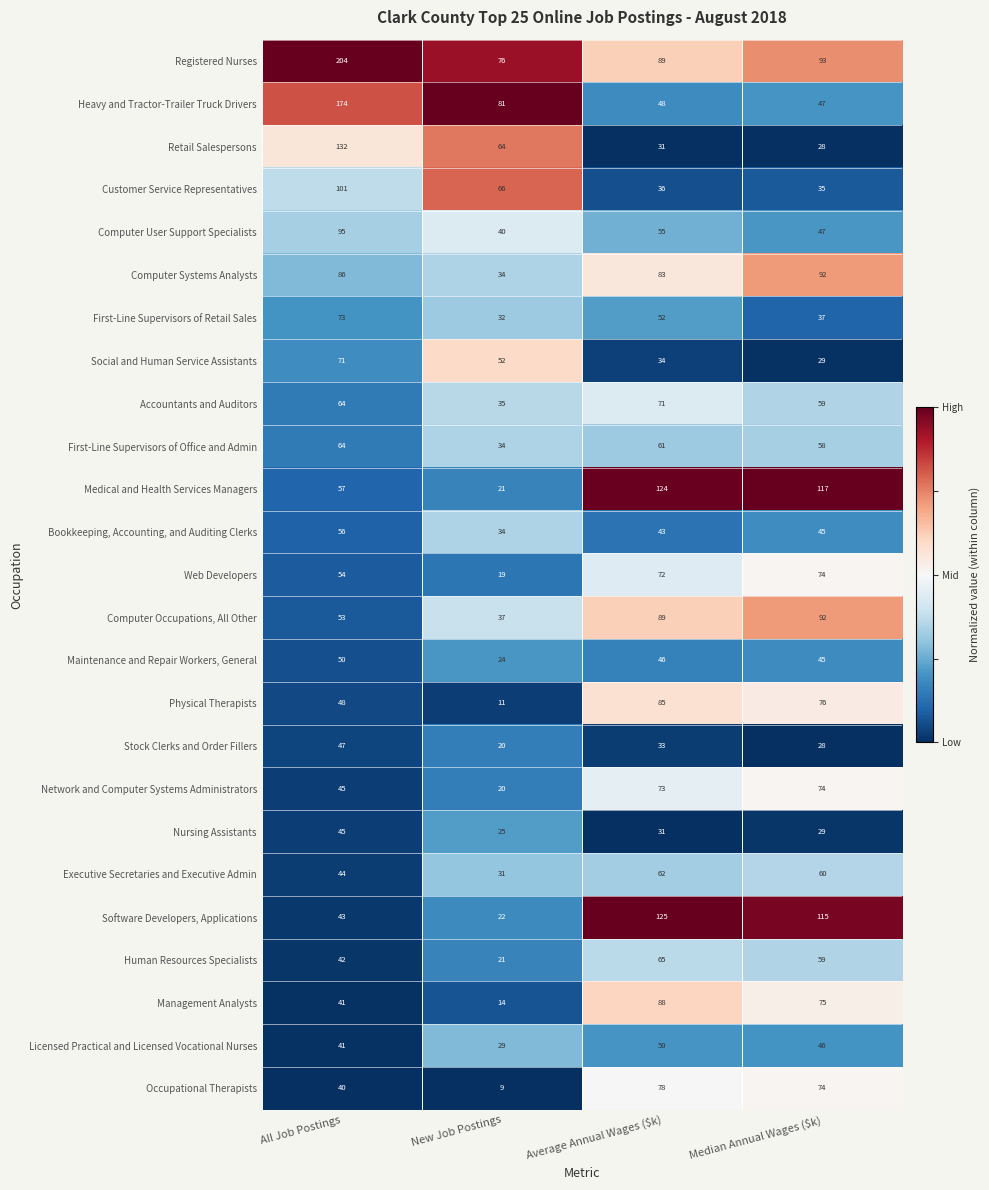

Which category has the highest value across all series?

All Job Postings